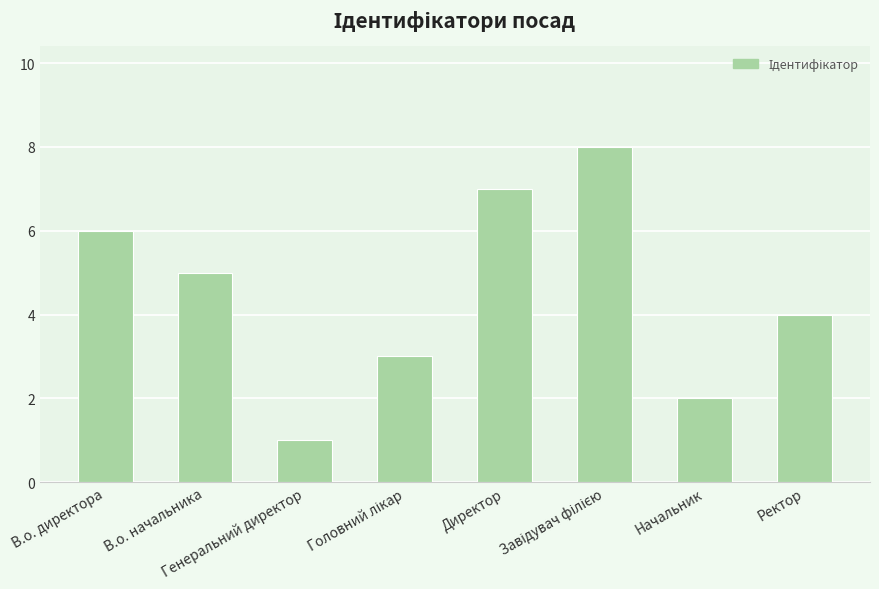

Are the bars grouped side by side (vs. stacked)?

No